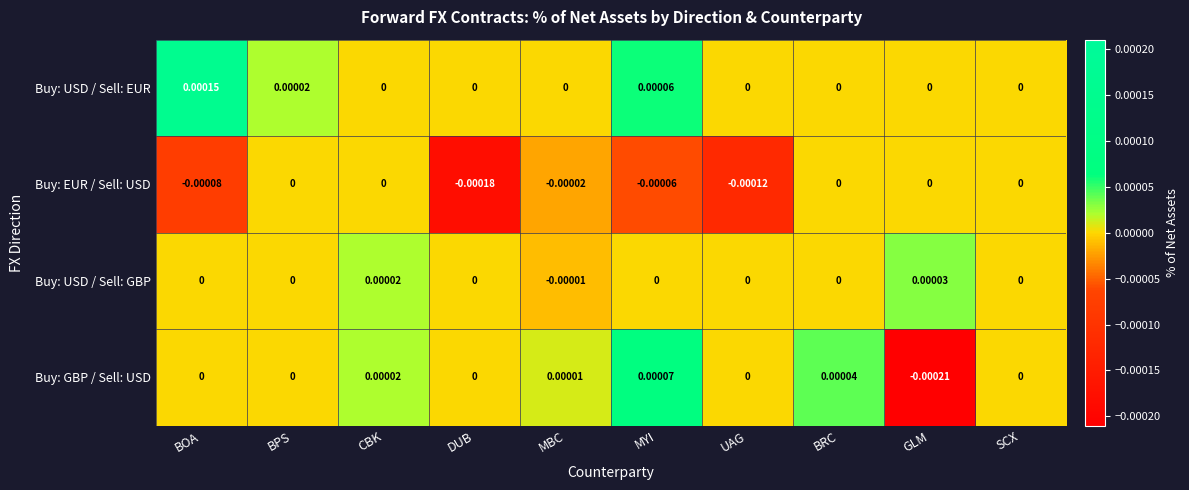

Which category has the lowest value across all series?

GLM